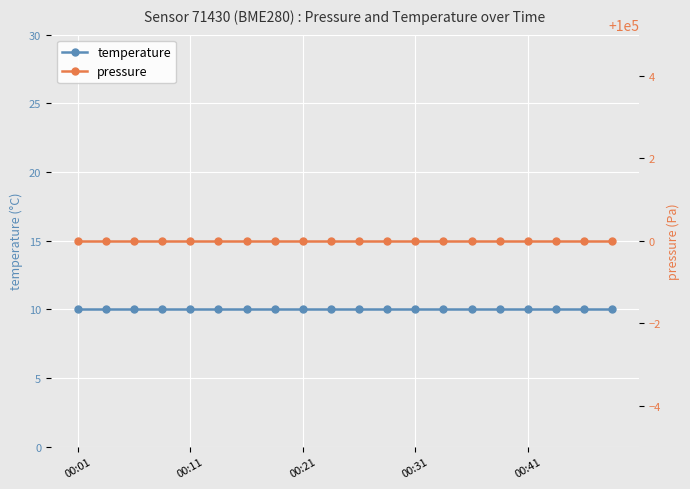

What is the label of the 14th point from the right?

6